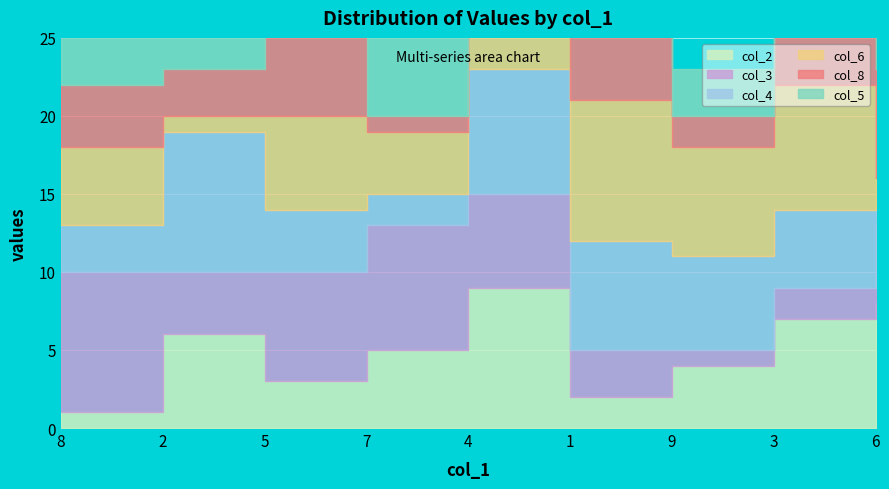

At which category is the sum across all series the highest?

3